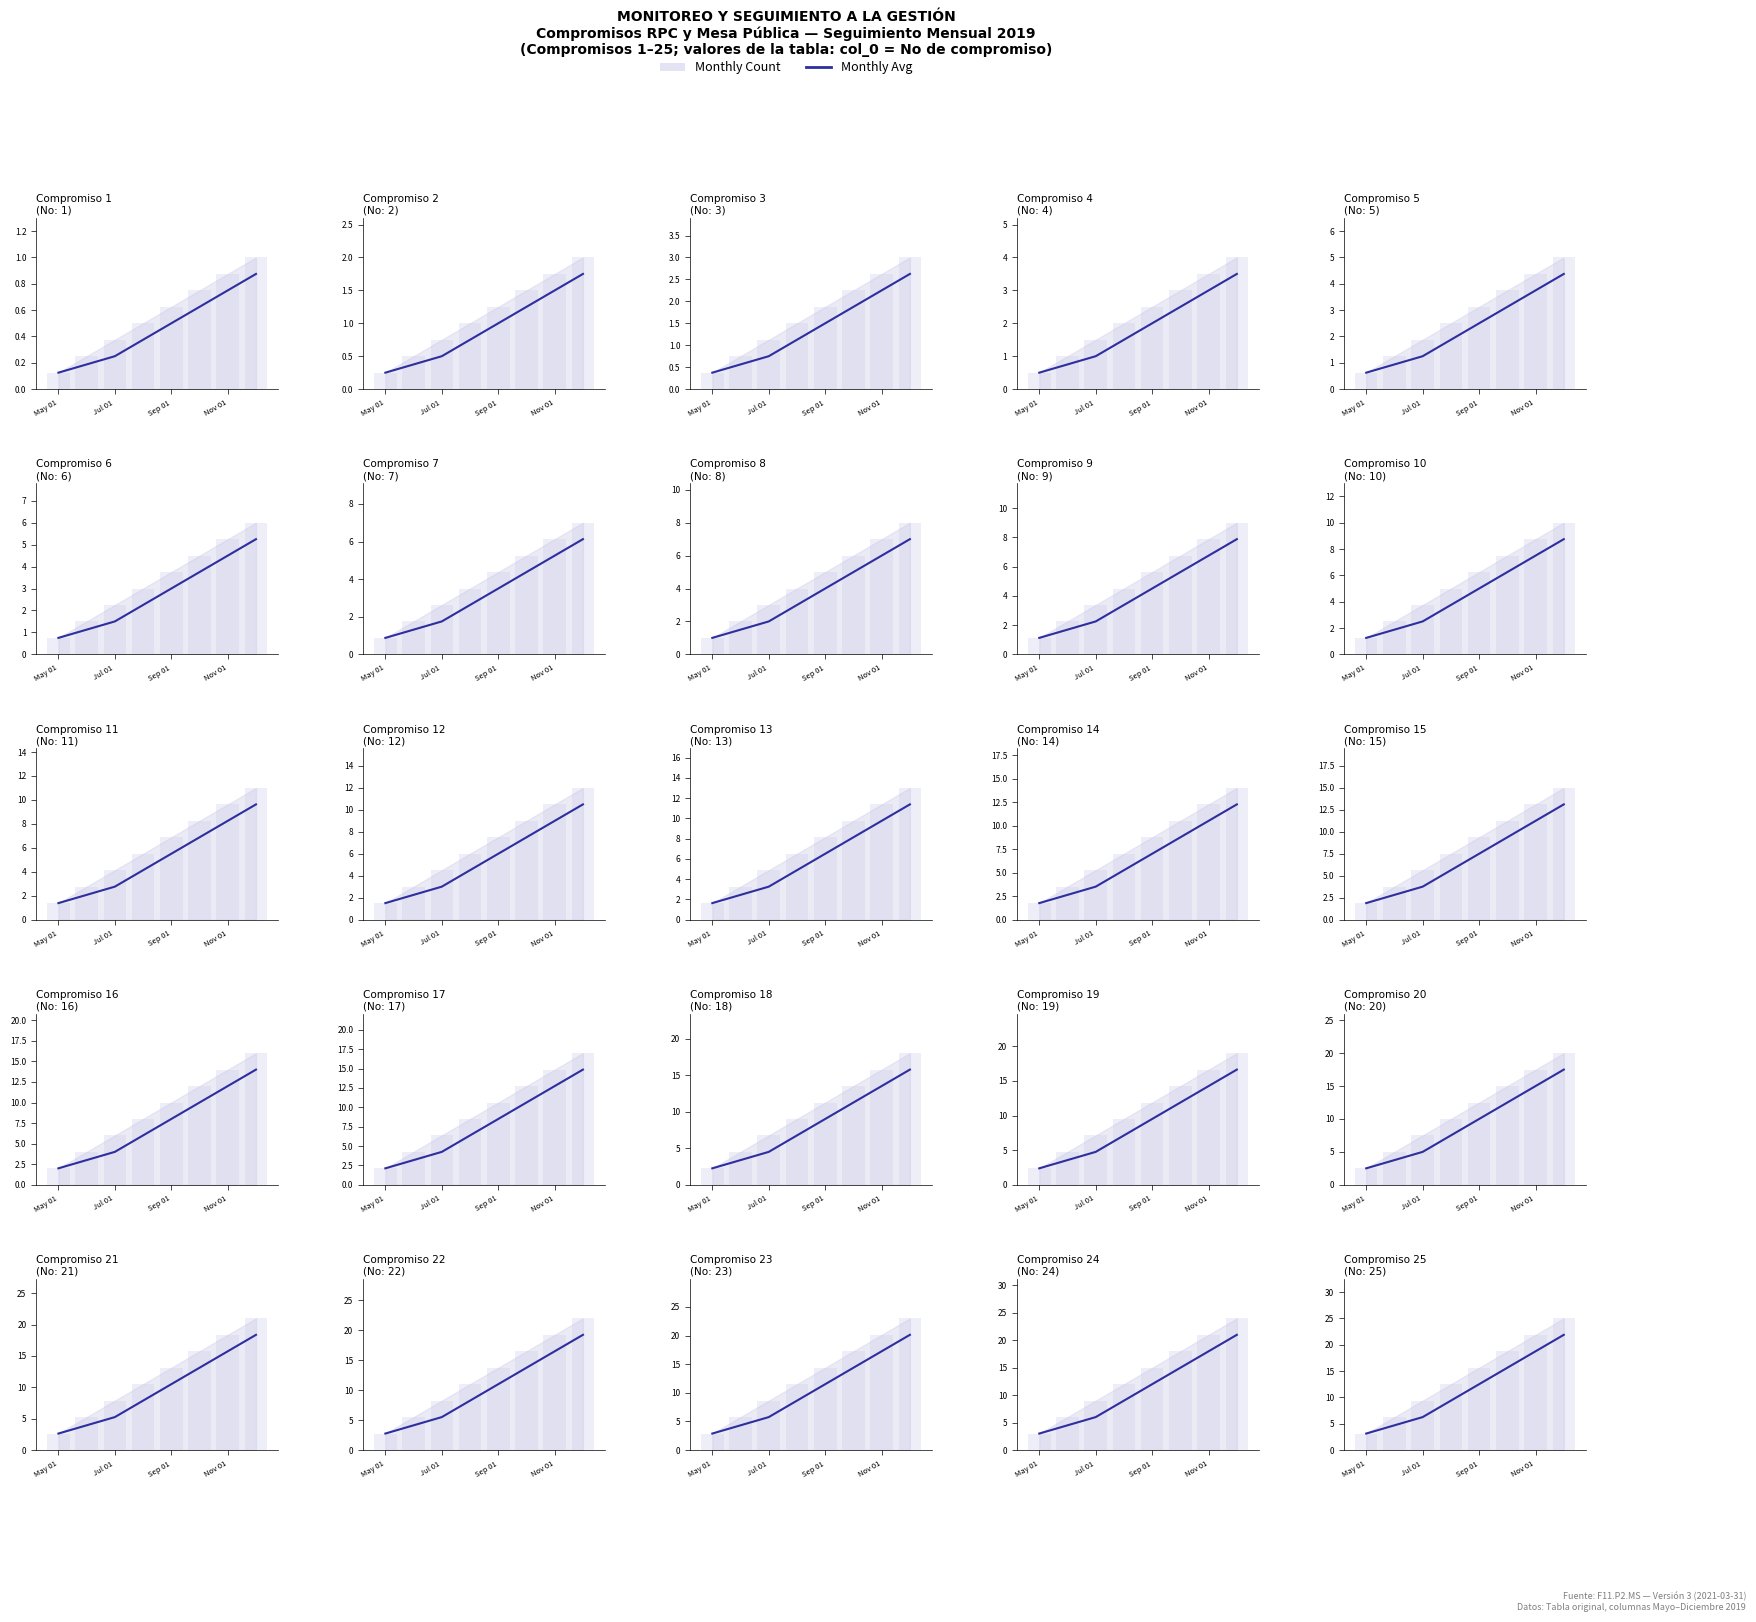

The value at 5 is 0.6. True or false?

True